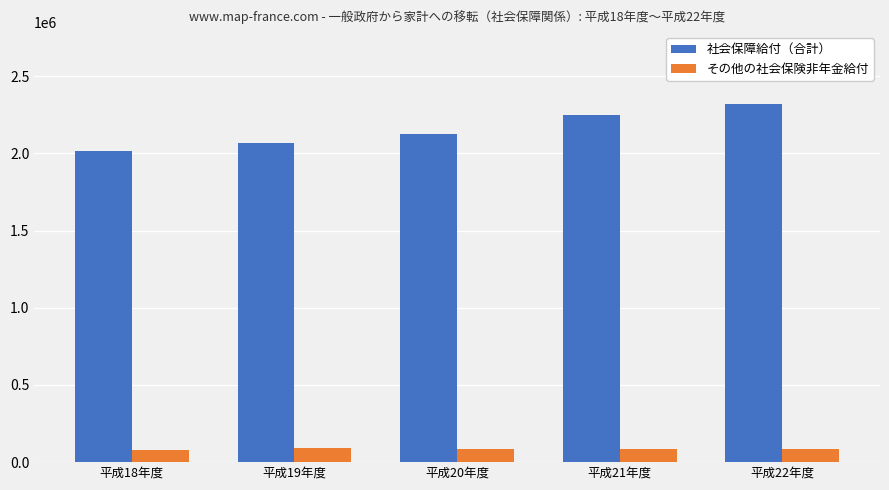

What is the label of the 3rd bar from the right?

平成20年度